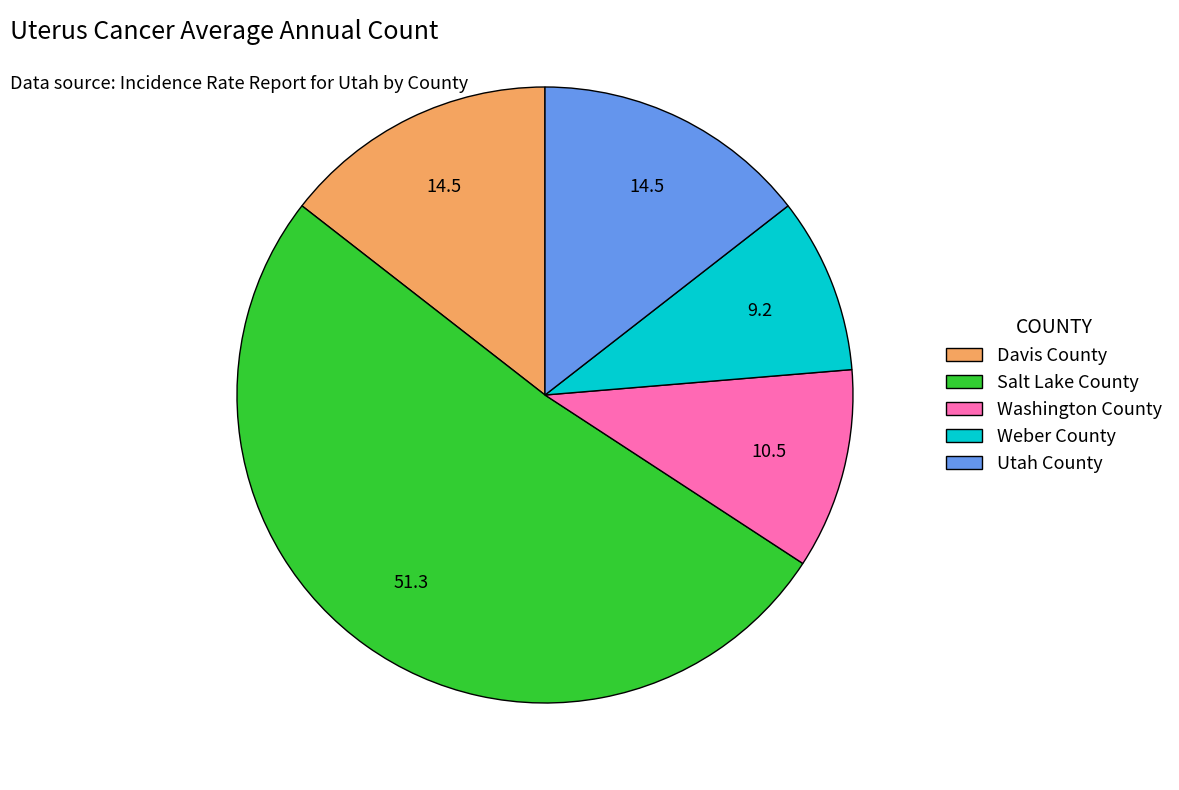

How many slices are in this pie chart?

5